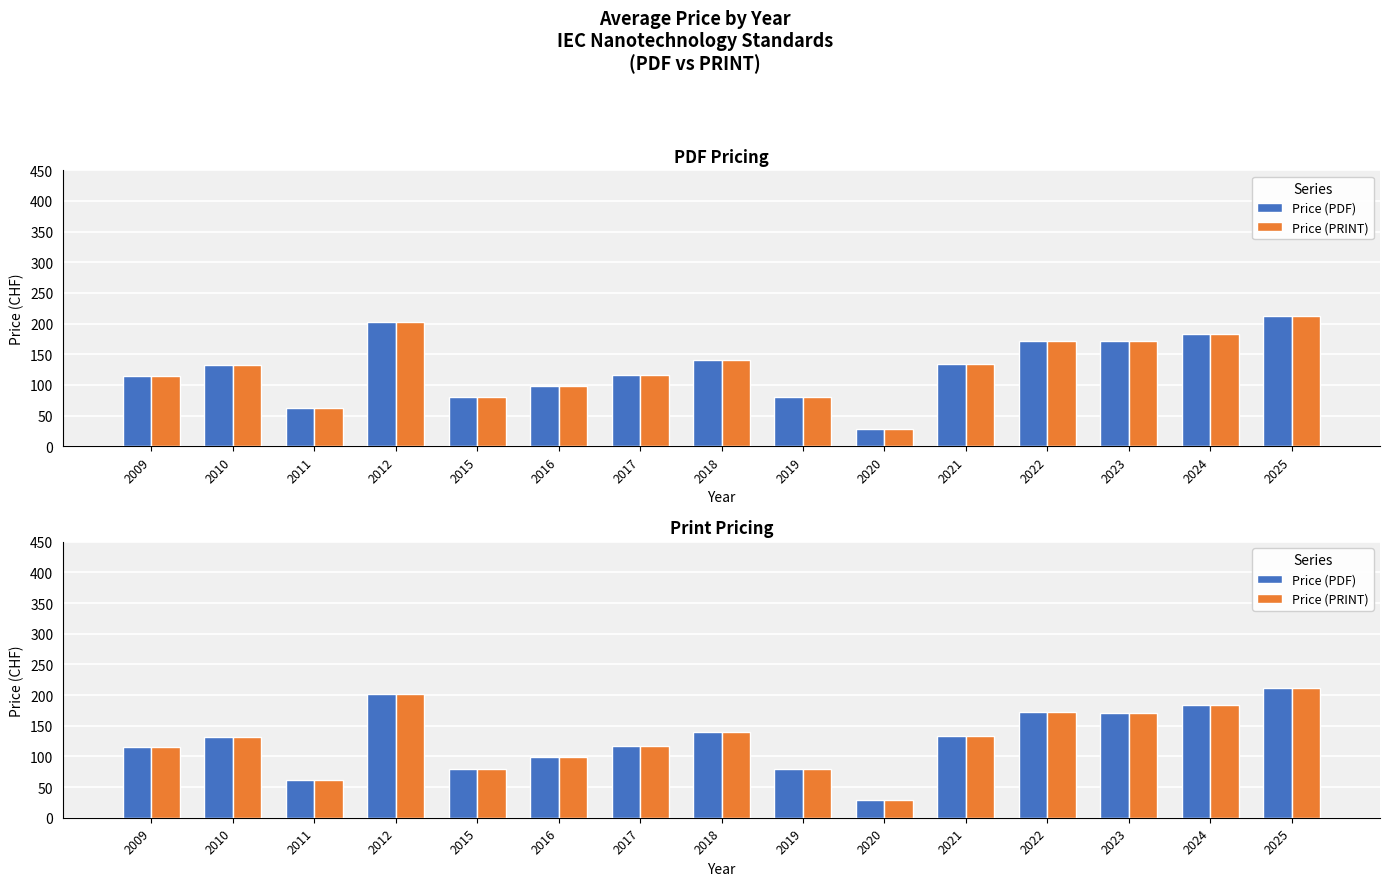

True or false: Price (PDF) has a value of 80.0 at 2019.

True